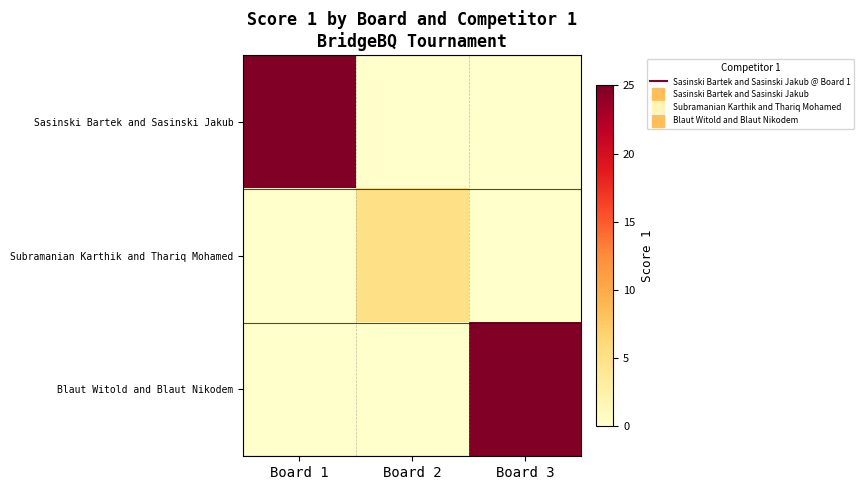

Which label corresponds to the smallest value in the chart?

Board 2